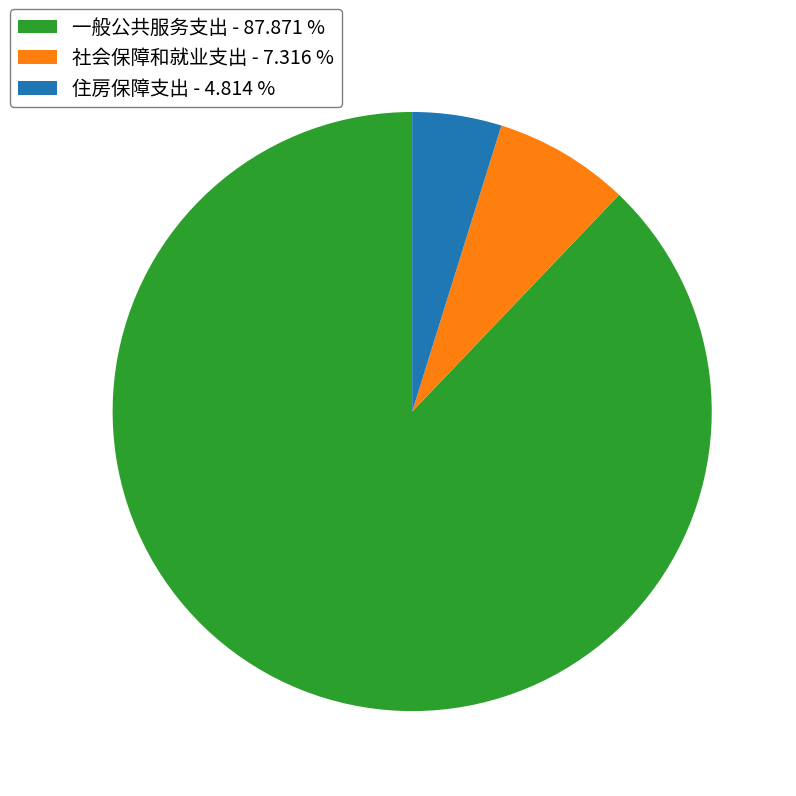

Rank the categories by value from lowest to highest.

住房保障支出, 社会保障和就业支出, 一般公共服务支出